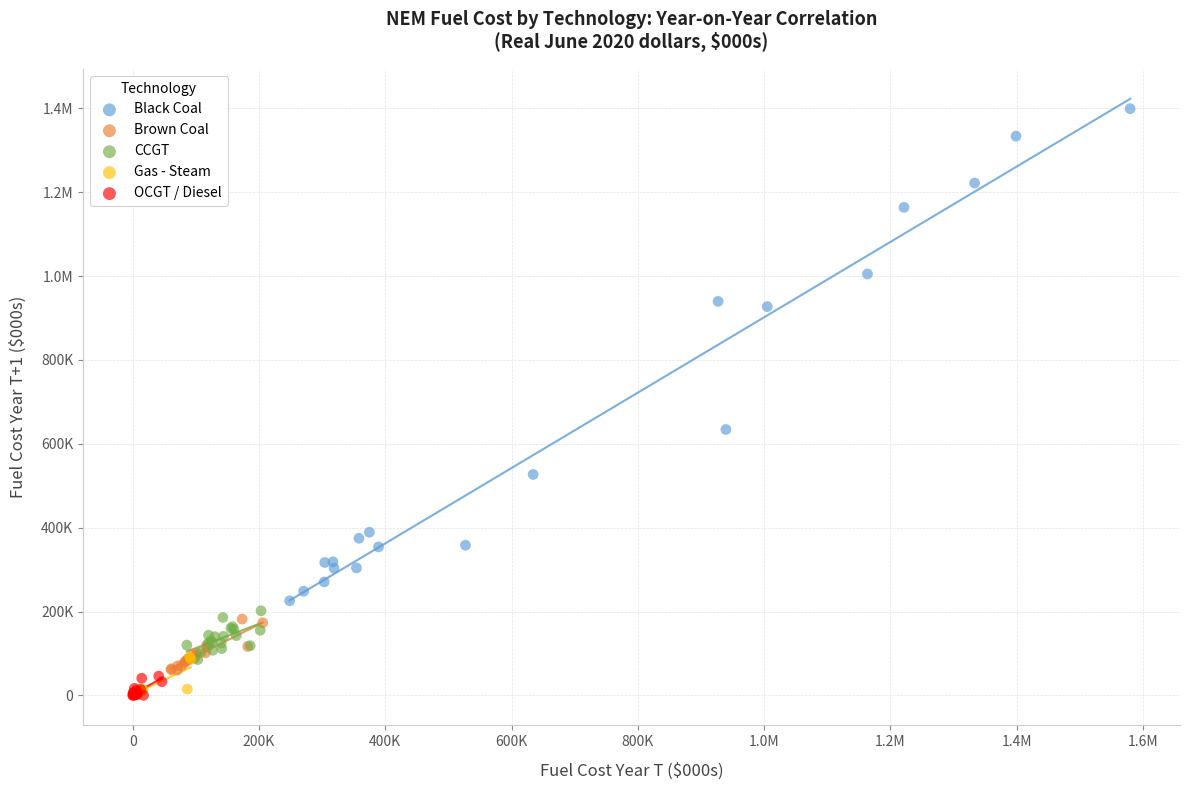

What are all the series names shown in the legend?

Black Coal, Brown Coal, CCGT, Gas - Steam, OCGT / Diesel